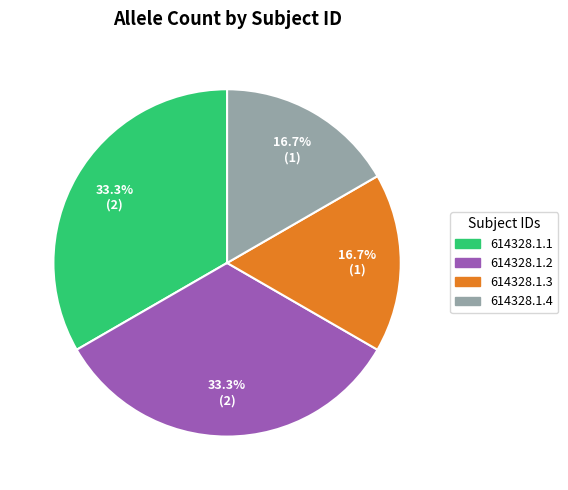

Is there a majority slice in this chart?

No